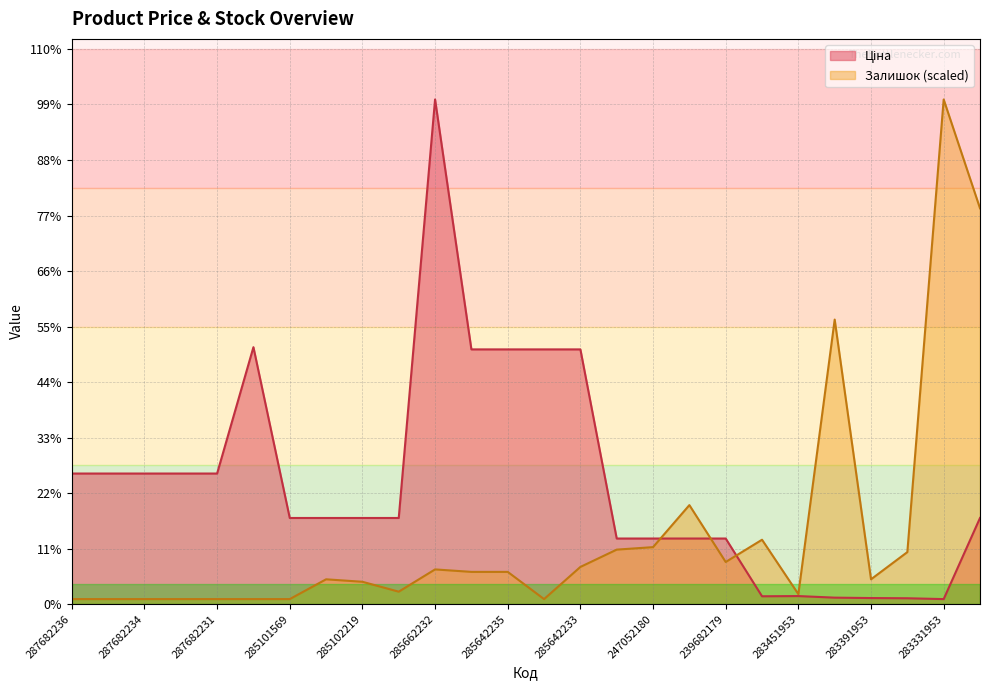

Does the chart have visible grid lines?

Yes